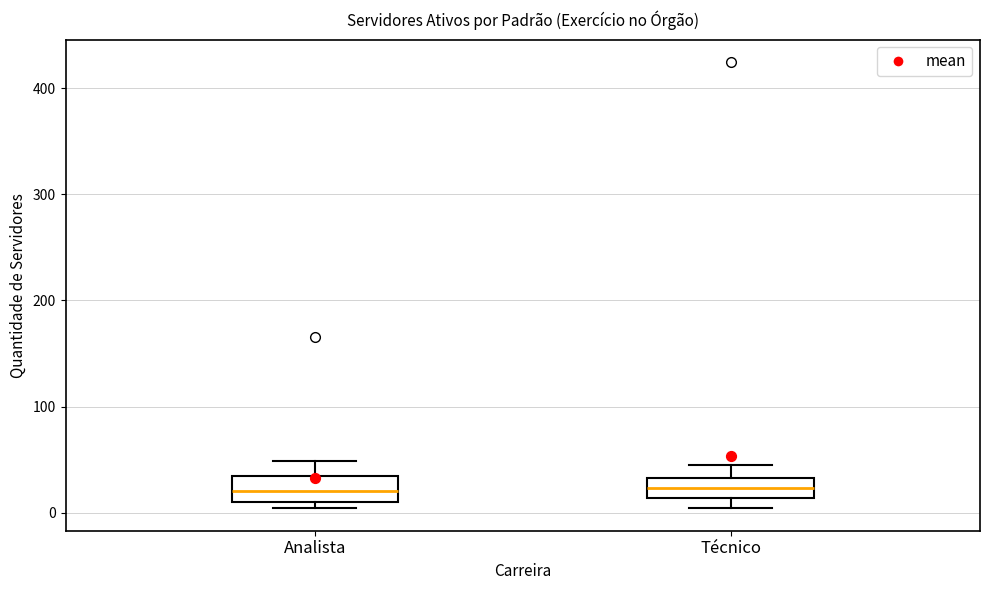

Reading left to right, transcribe this box plot: for each box, give where its median line is, the range the box spans, and where its two whiskers end, as read against the y-axis. The values are not printed on the chart, so give them approximately, as read against the axis.

Analista: median 20, box 10 to 40, whiskers 0 to 50
Técnico: median 20, box 10 to 30, whiskers 0 to 50